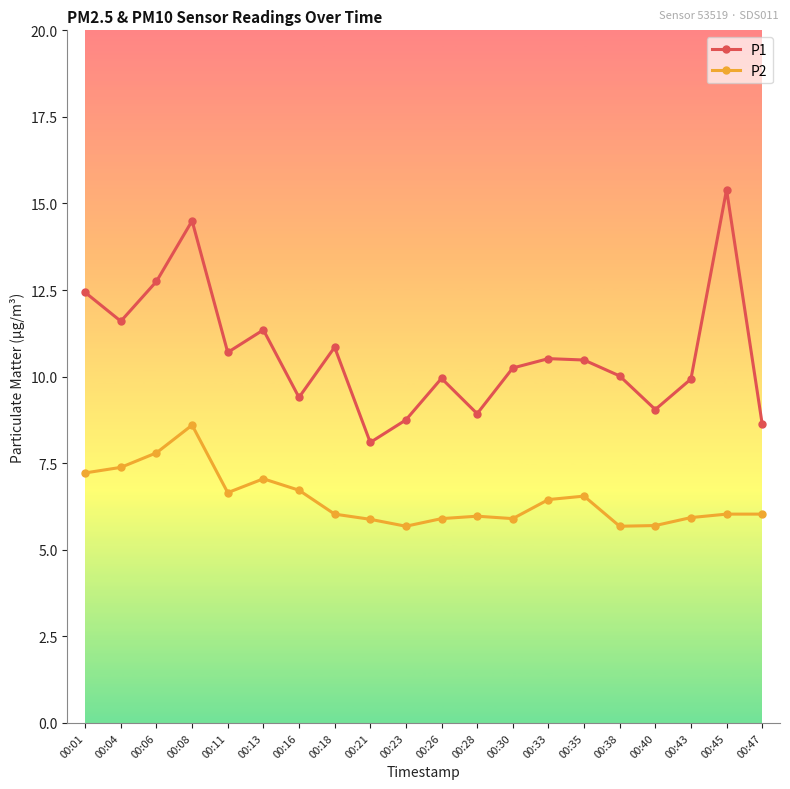

Which series has the largest total across all categories?

P1